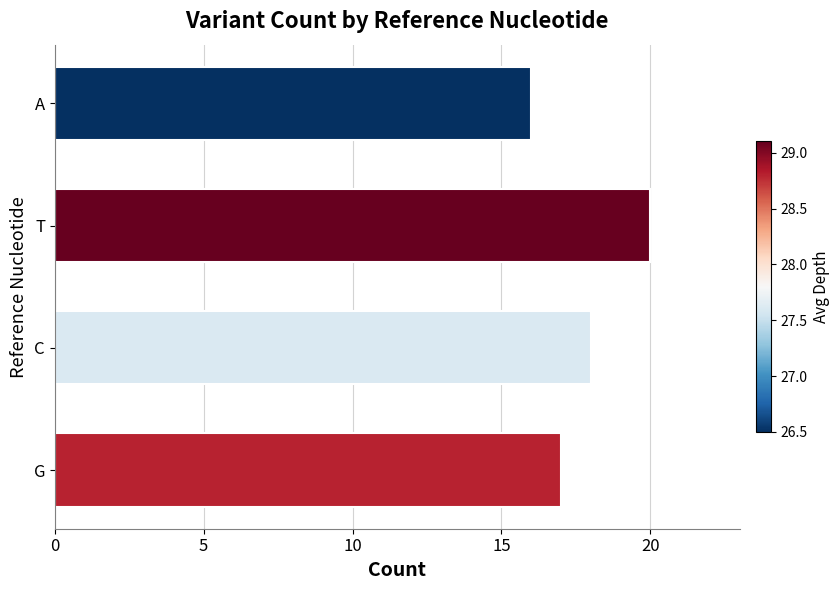

Between A and T, which is larger?

T